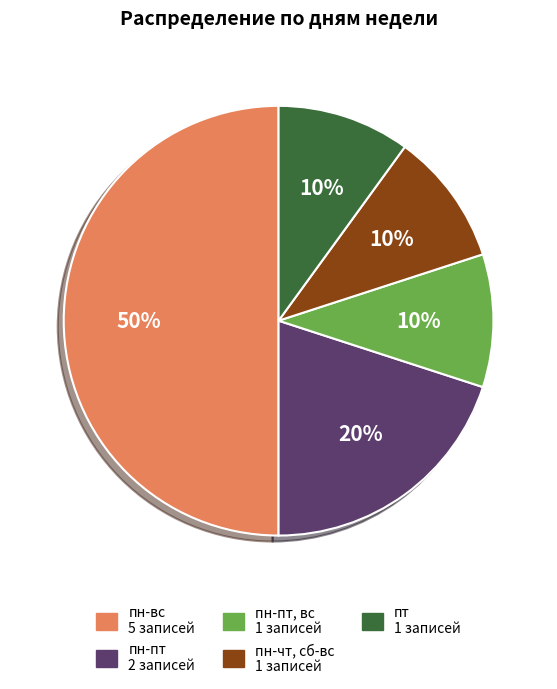

To the nearest percent, what is the difference between the largest and smallest slice percentages?

40%